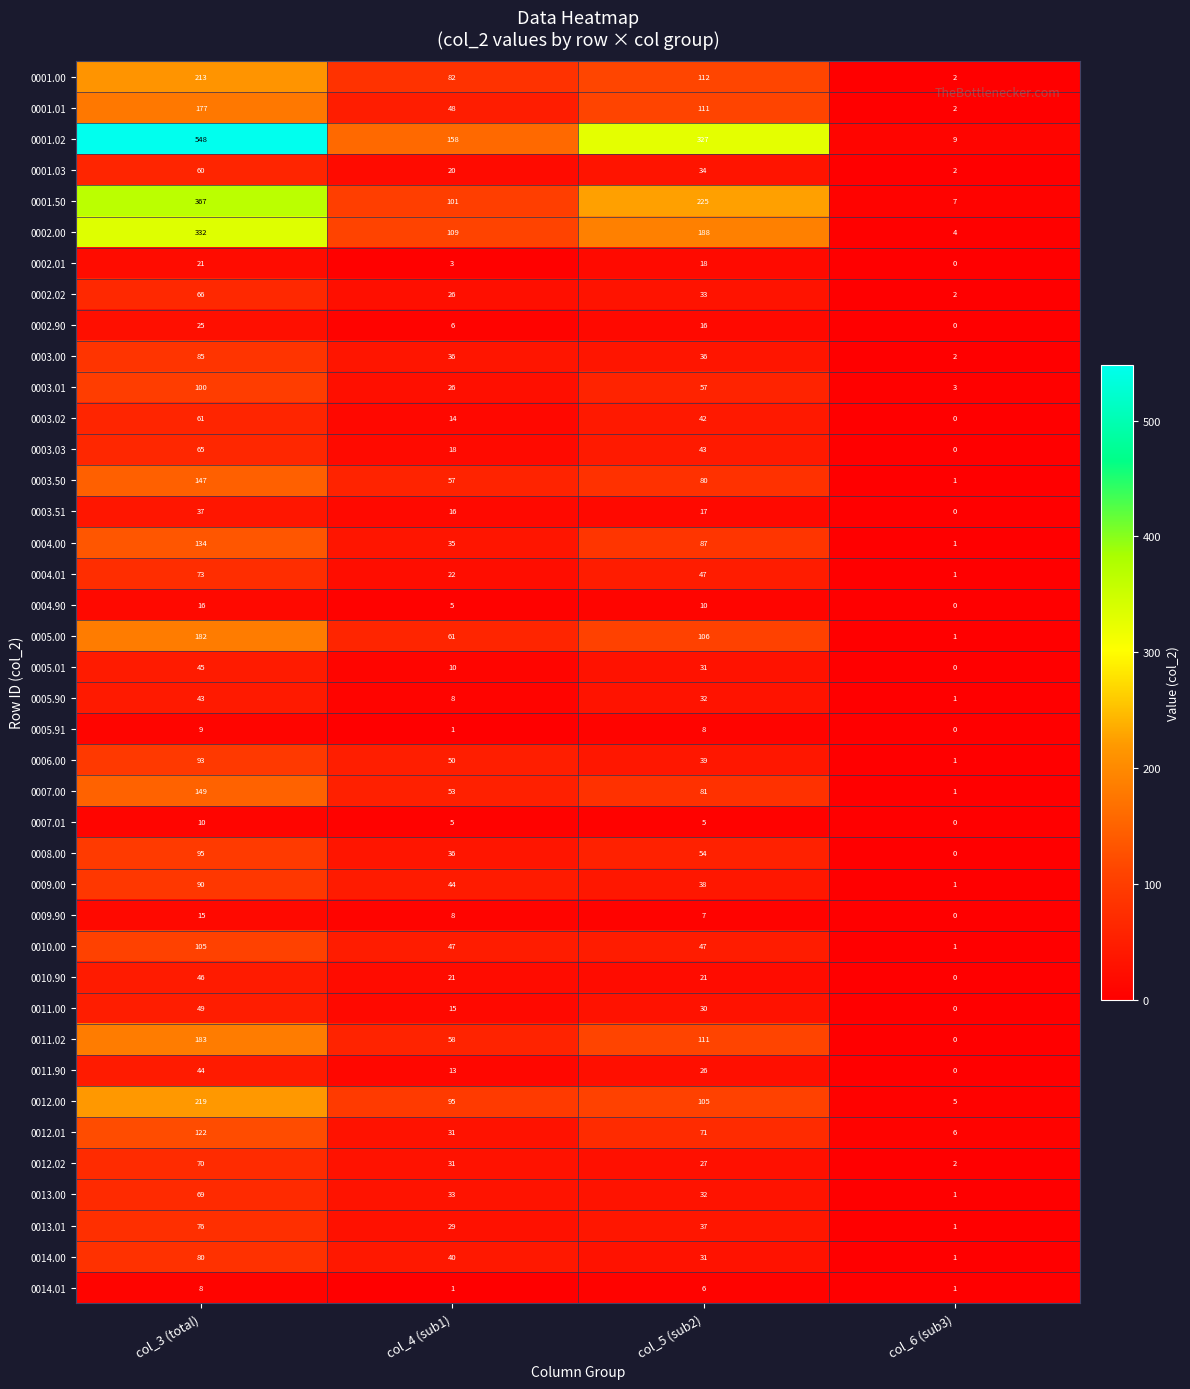

The 0005.90 series shows 44 at col_5 (sub2). True or false?

False